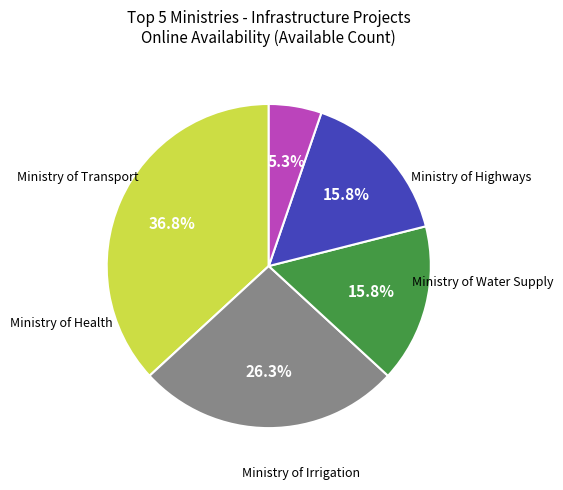

Is there any slice that represents more than half of the pie?

No